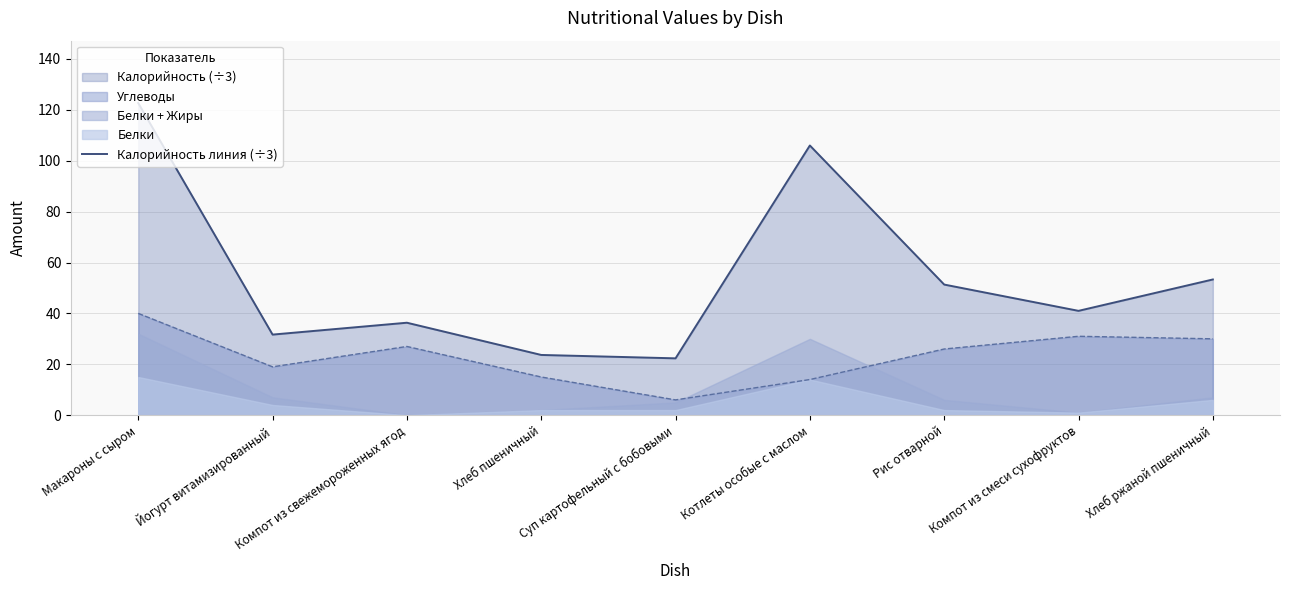

How many data points does each series have?

9